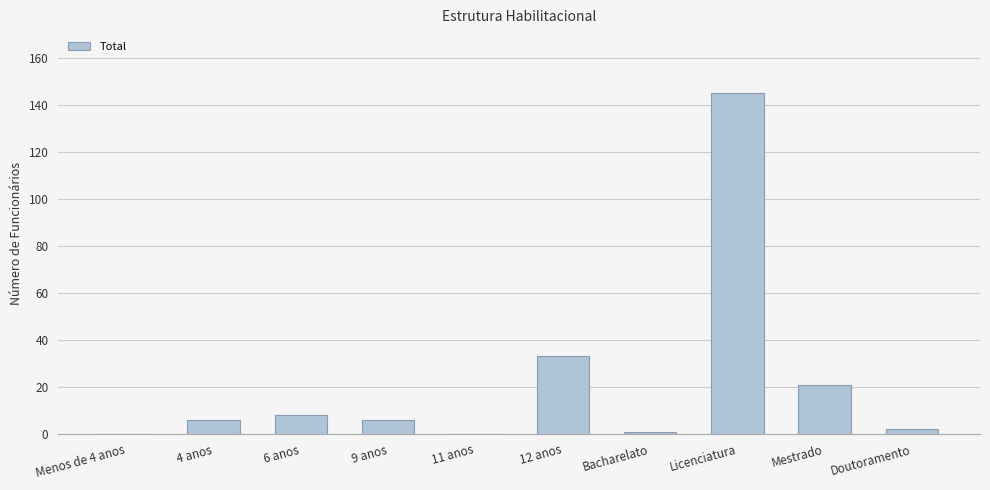

Reading right to left, transcribe all the data shown in this chart.

Doutoramento=2	Mestrado=21	Licenciatura=145	Bacharelato=1	12 anos=33	11 anos=0	9 anos=6	6 anos=8	4 anos=6	Menos de 4 anos=0